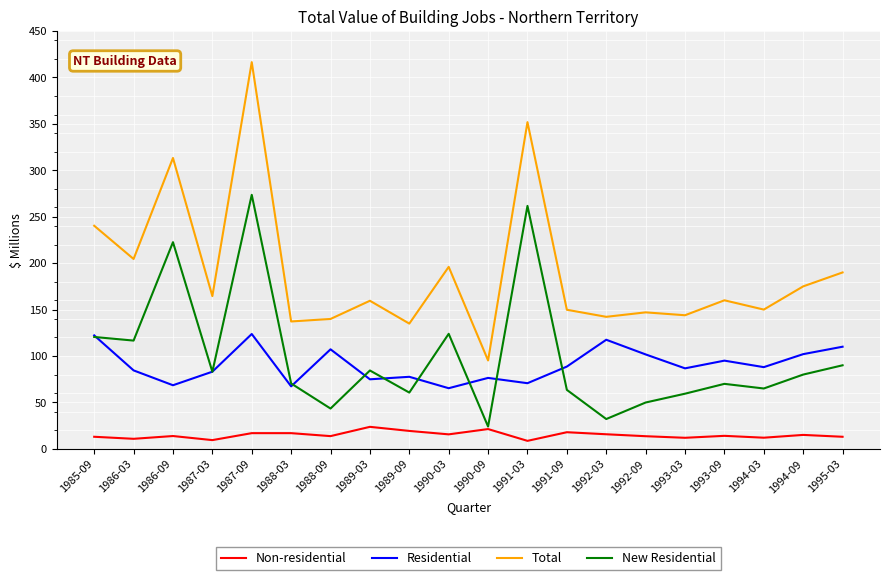

The value of Residential at 1993-03 is 50.3. True or false?

False